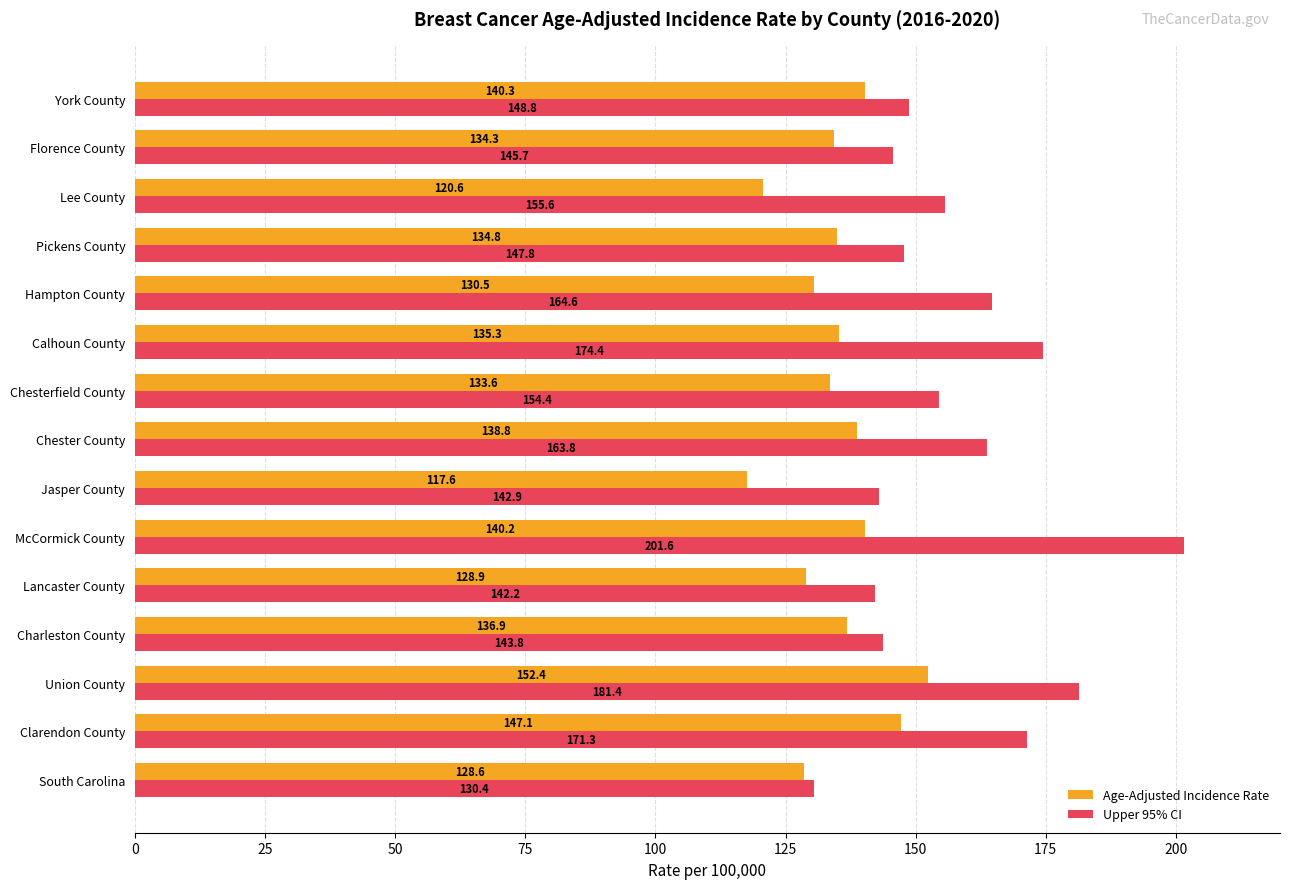

What is the sum of all Age-Adjusted Incidence Rate values?

2019.9